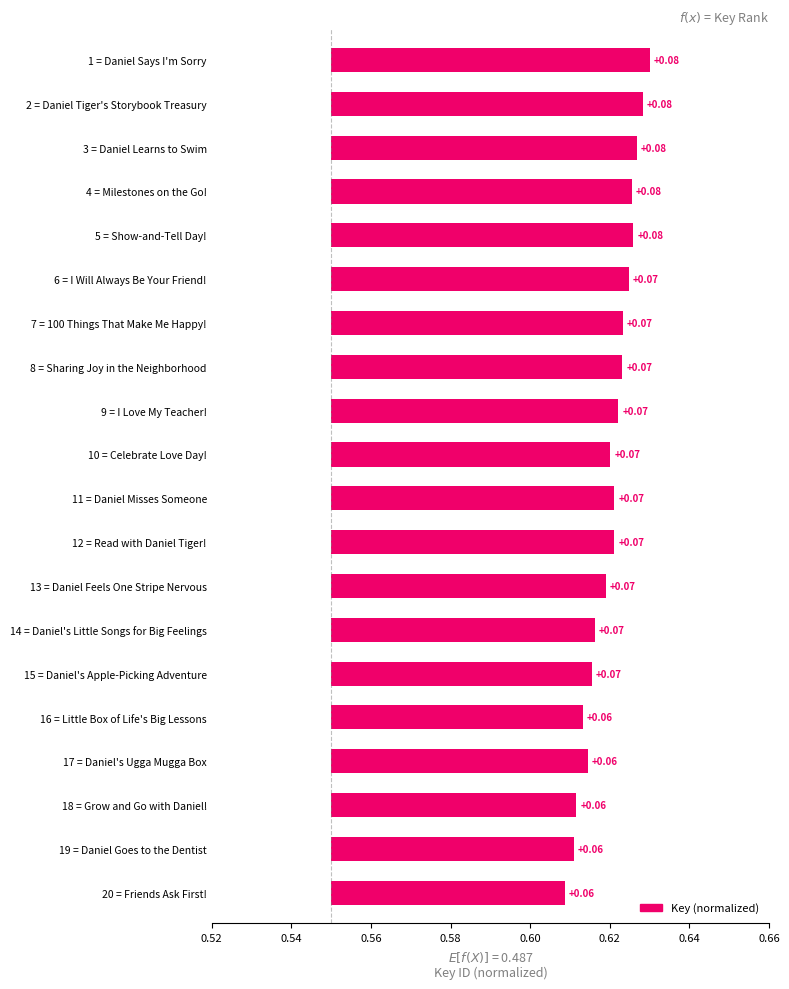

What is the sum of the values at 7 = 100 Things That Make Me Happy! and 13 = Daniel Feels One Stripe Nervous?

0.1